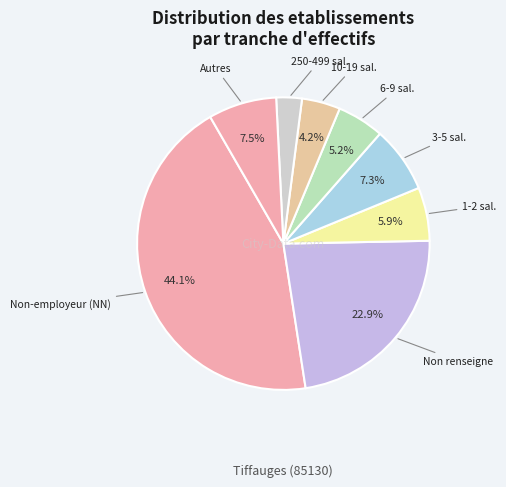

Count the number of slices in the pie.

8